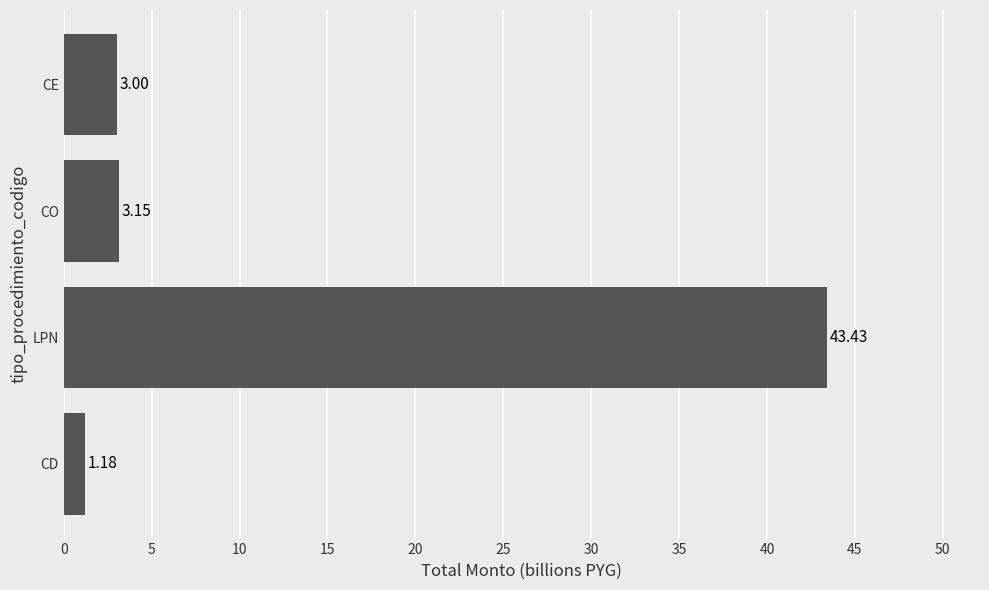

Which label corresponds to the smallest value in the chart?

CD